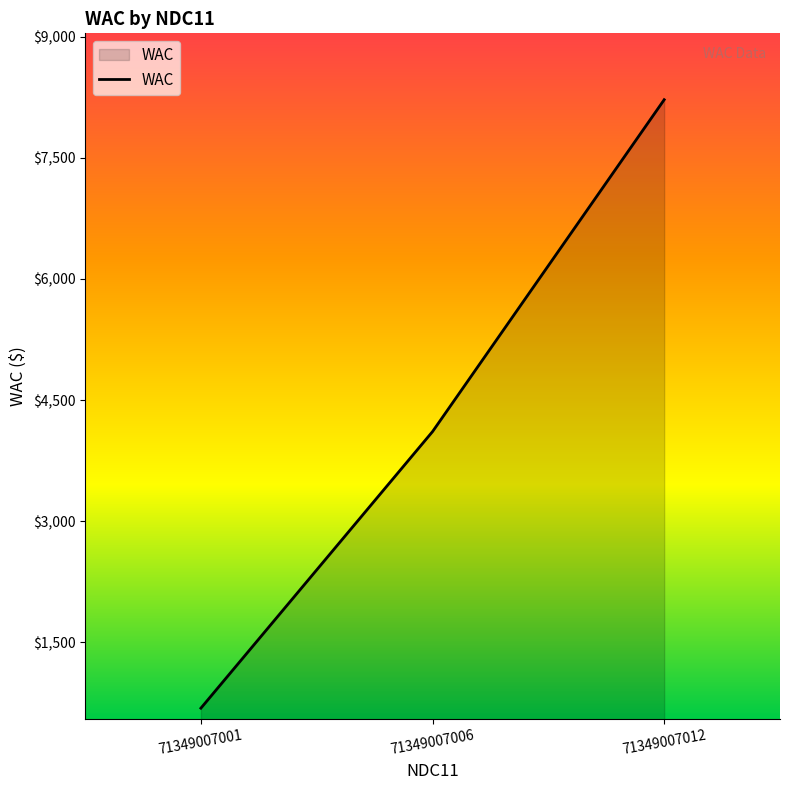

Which category has the highest value across all series?

71349007012